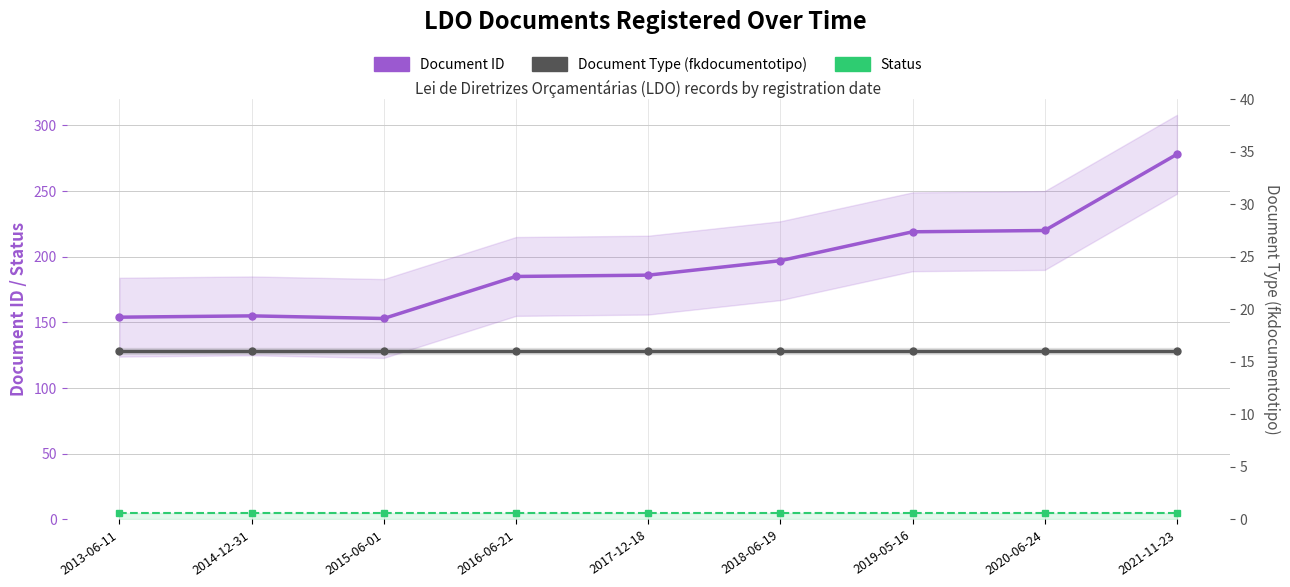

Reading left to right, transcribe all the data shown in this chart.

Document ID: 2013-06-11=154	2014-12-31=155	2015-06-01=153	2016-06-21=185	2017-12-18=186	2018-06-19=197	2019-05-16=219	2020-06-24=220	2021-11-23=278
Status: 2013-06-11=5	2014-12-31=5	2015-06-01=5	2016-06-21=5	2017-12-18=5	2018-06-19=5	2019-05-16=5	2020-06-24=5	2021-11-23=5
Document Type (fkdocumentotipo): 2013-06-11=16	2014-12-31=16	2015-06-01=16	2016-06-21=16	2017-12-18=16	2018-06-19=16	2019-05-16=16	2020-06-24=16	2021-11-23=16